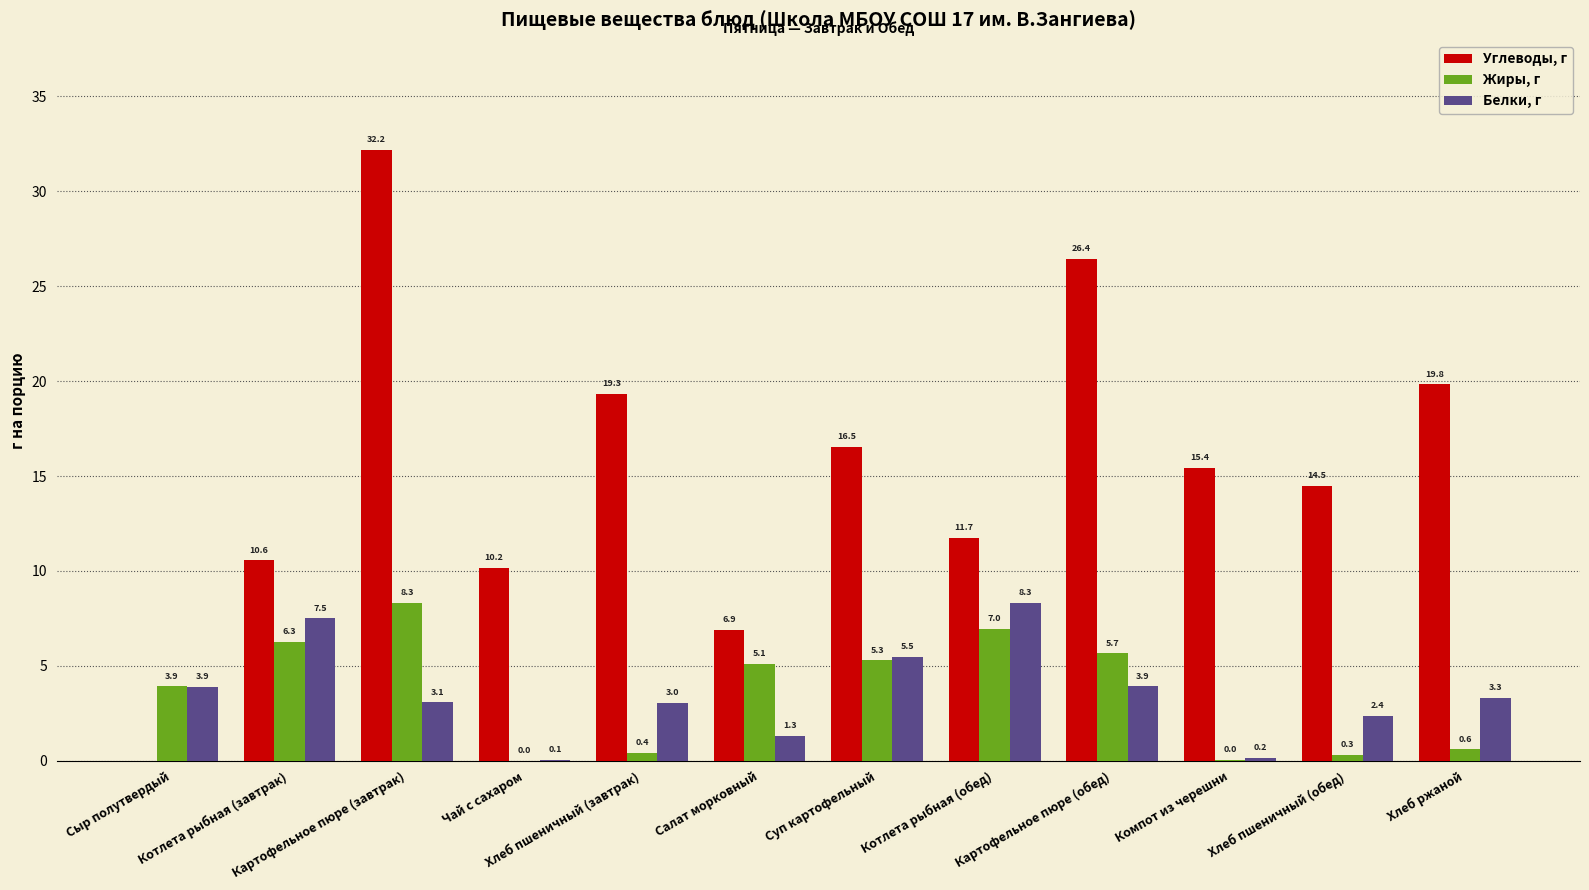

What is the highest value of the Белки, г series?

8.3